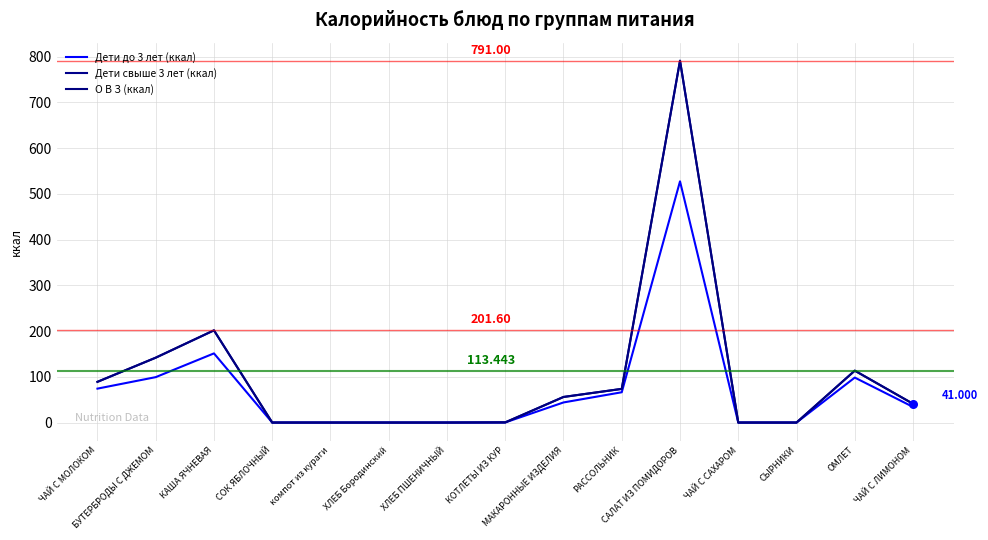

At how many categories does at least one series exceed 32?

8